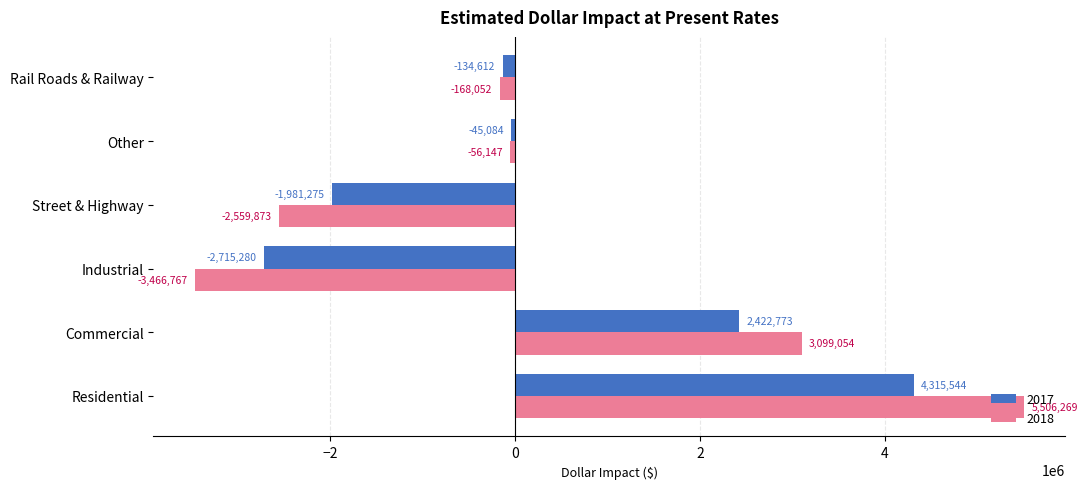

What is the minimum value shown in the chart?

-3466767.1